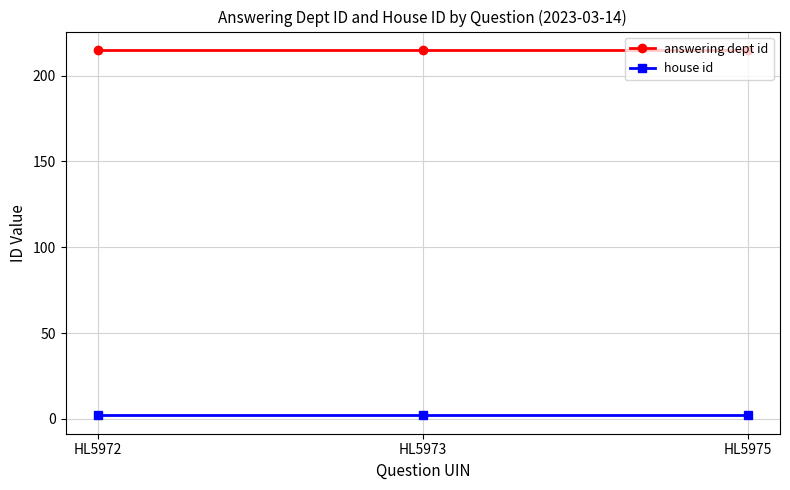

Is the value of house id at HL5973 greater than the value of answering dept id at HL5972?

No